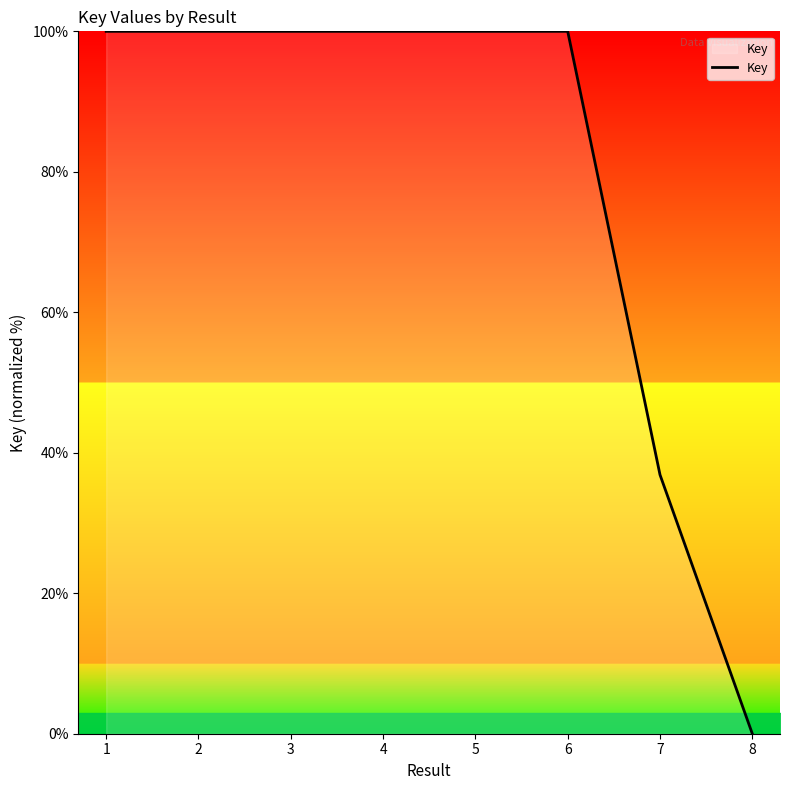

What is the difference between the values at 7 and 2?

63.1